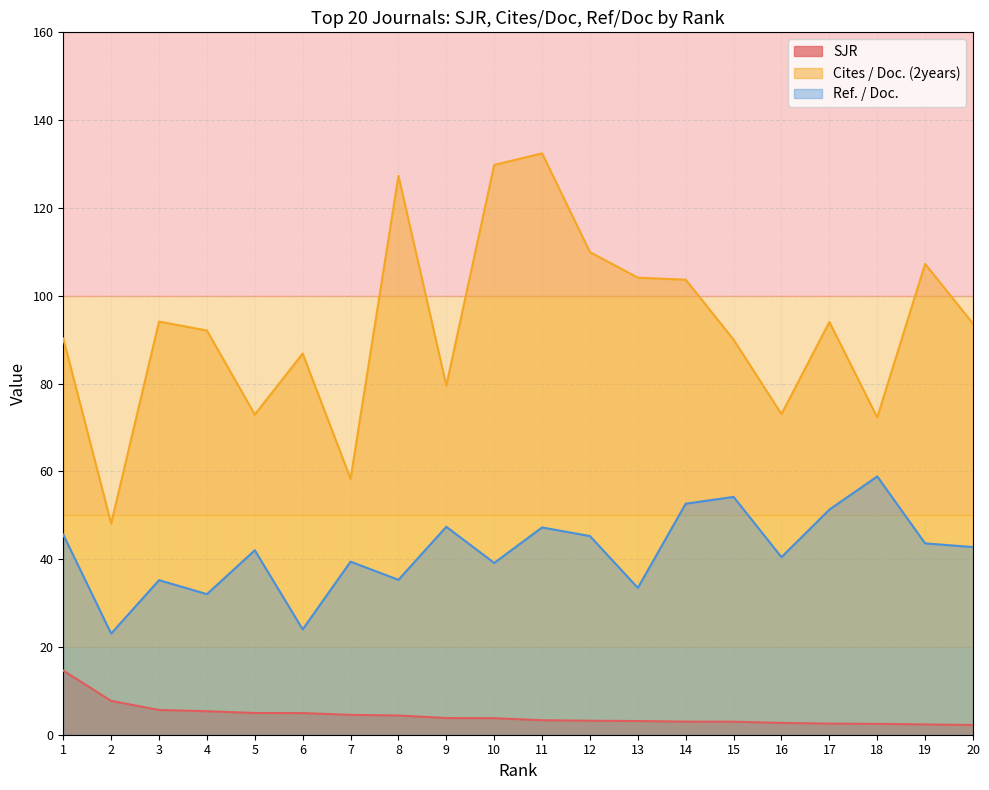

At which category does Cites / Doc. (2years) reach its first local peak?

3